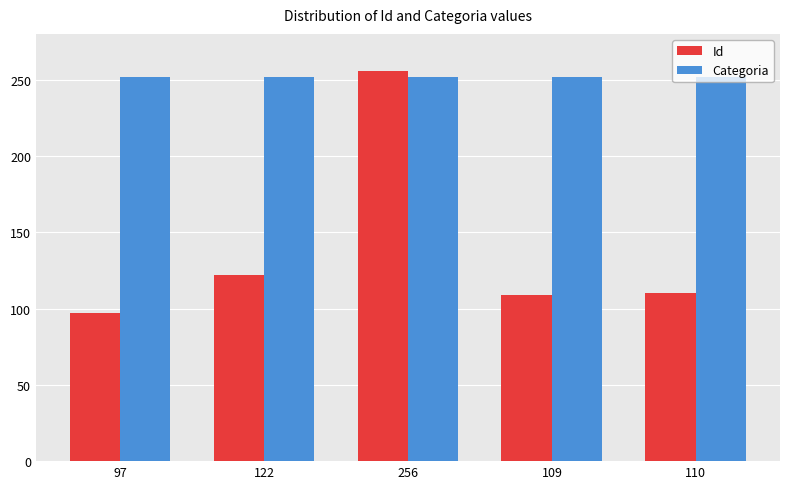

Between 256 and 109, which series saw the biggest shift?

Id